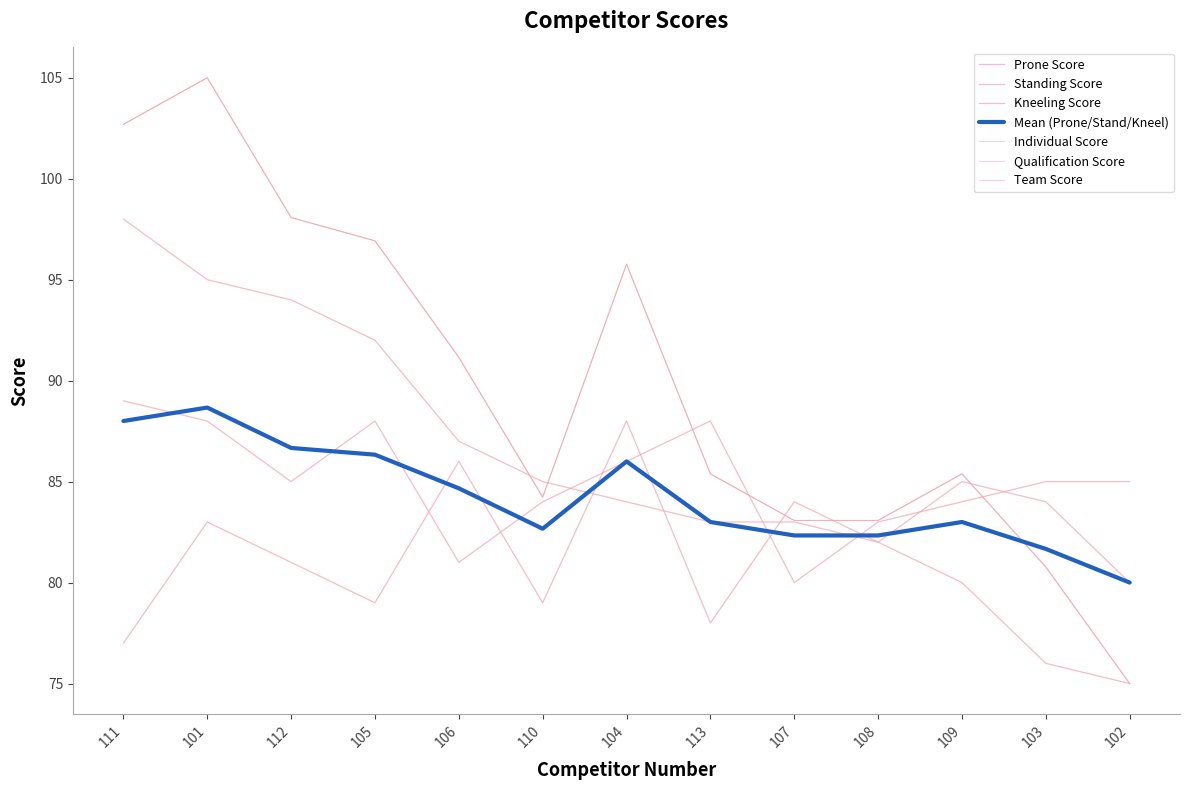

The value of Team Score at 105 is 96.9. True or false?

True